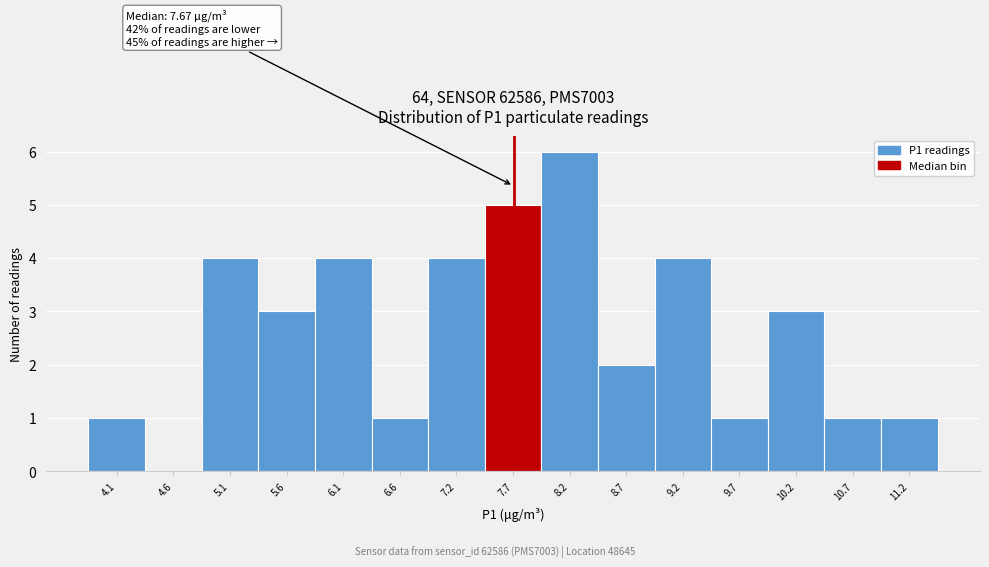

Which range on the x-axis has the tallest bar?

7.9 to 8.4